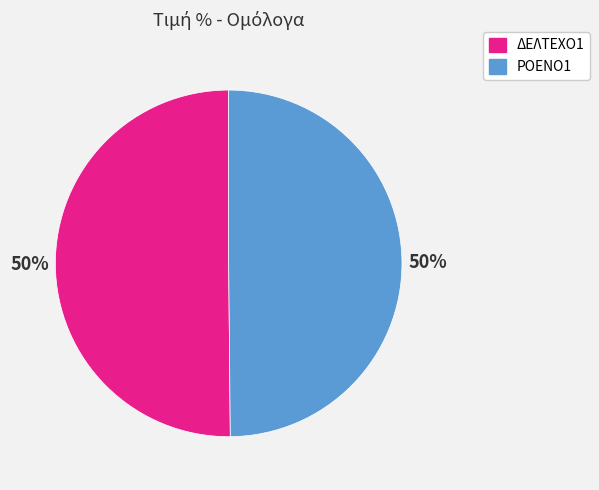

The ΡΟΕΝΟ1 slice represents 56% of the pie. True or false?

False